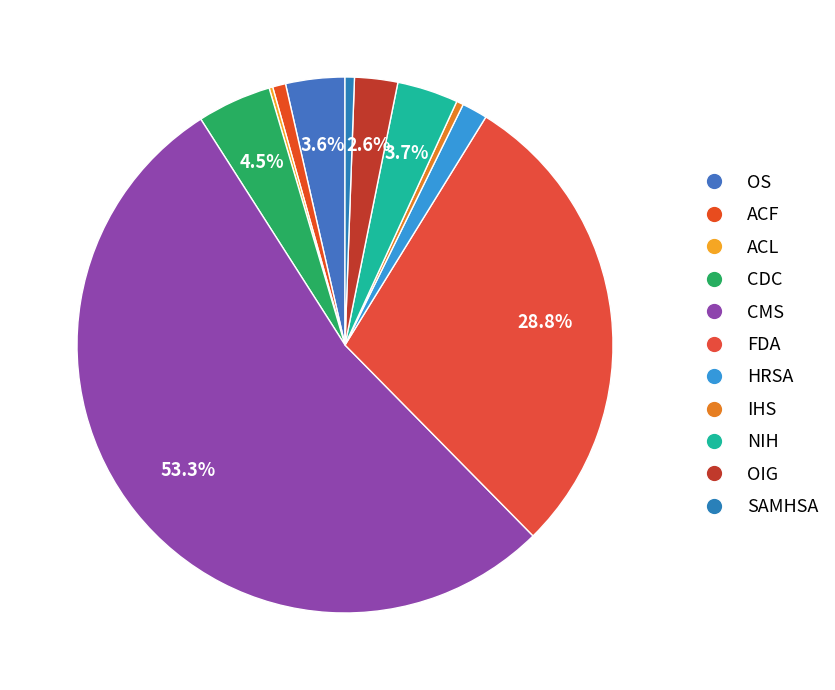

Combined, what portion of the pie is IHS and OIG?

3.0%